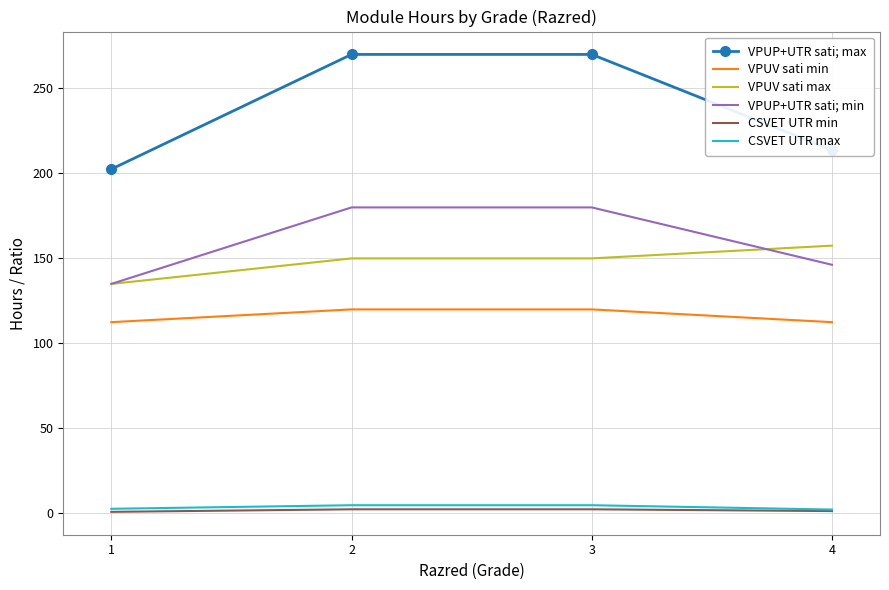

At how many categories does at least one series exceed 122?

4